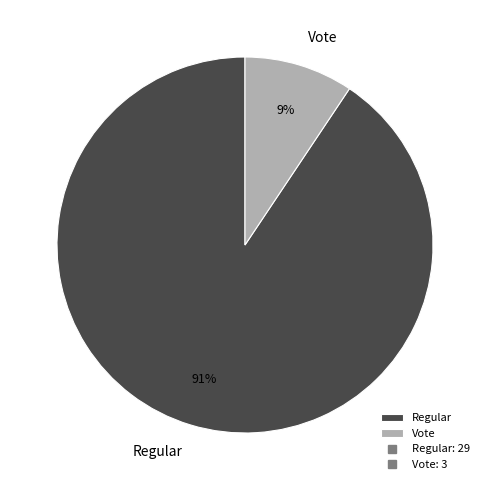

What is the largest slice in the pie chart?

Regular